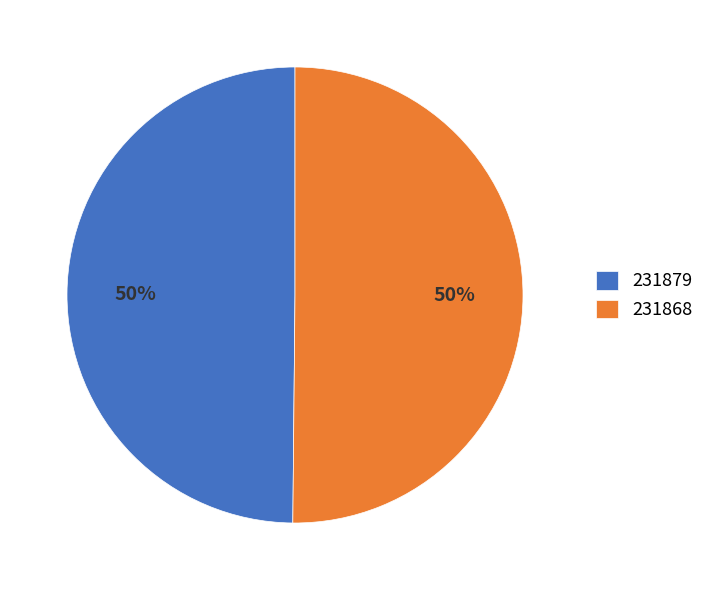

Is the sum of 231868 and 231879 greater than half?

Yes